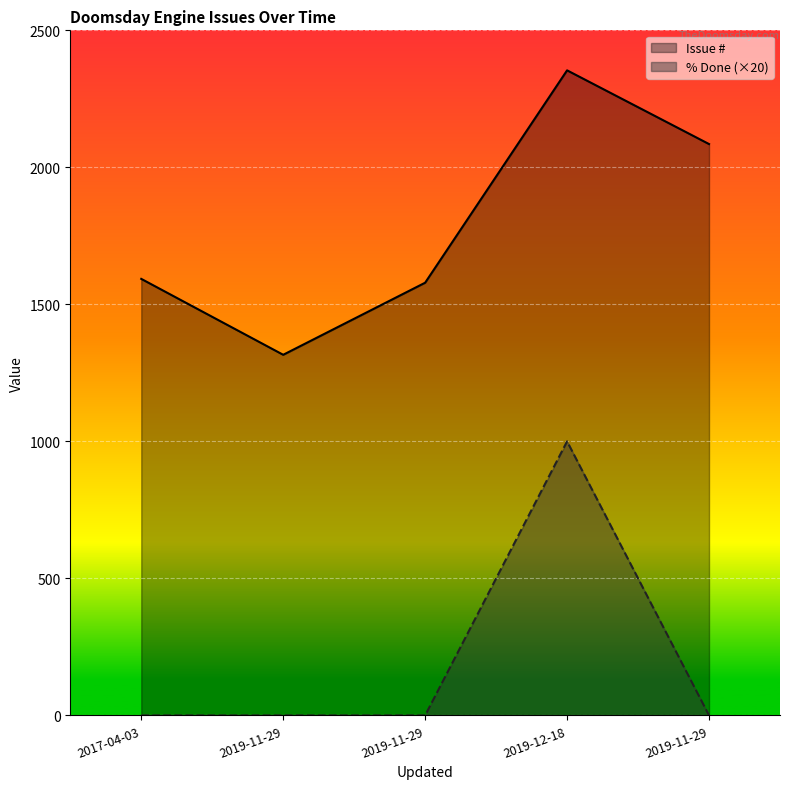

At 2019-11-29, list the series in order from smallest to largest.

% Done, Issue #